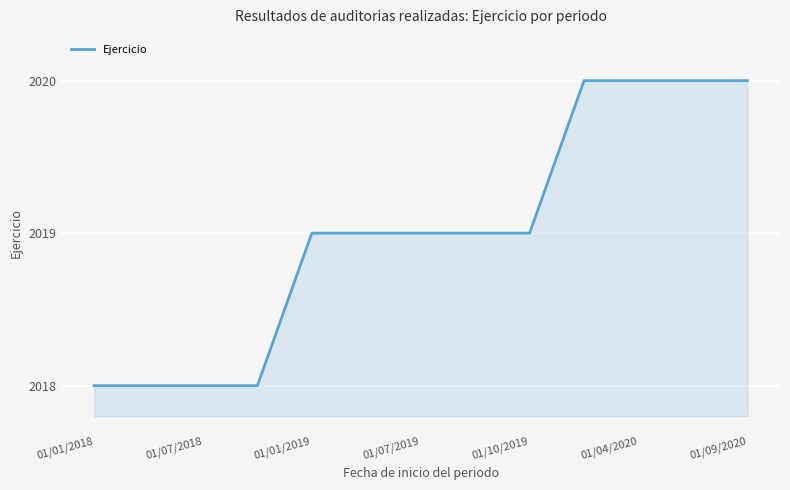

What is the maximum value shown in the chart?

2020